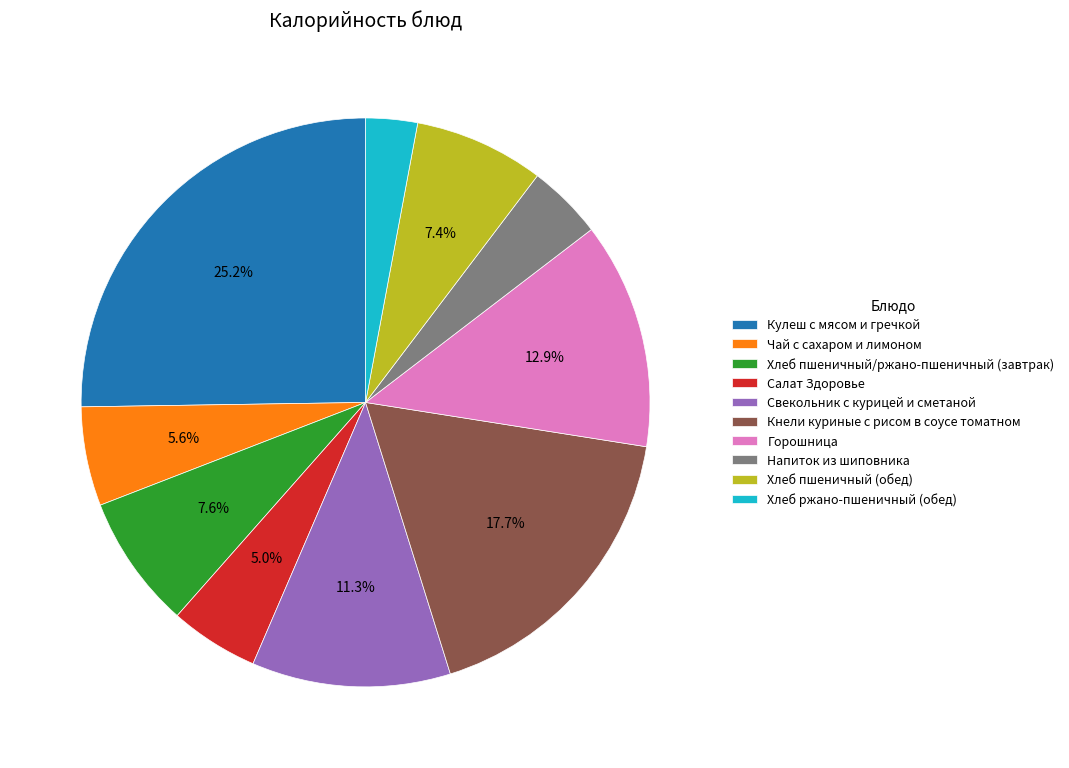

Is there a majority slice in this chart?

No